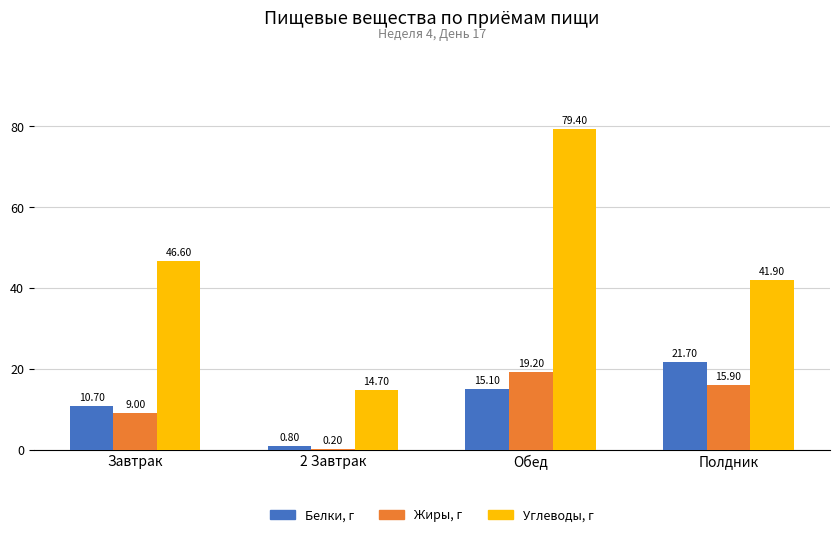

What is the sum of all Жиры, г values?

44.3